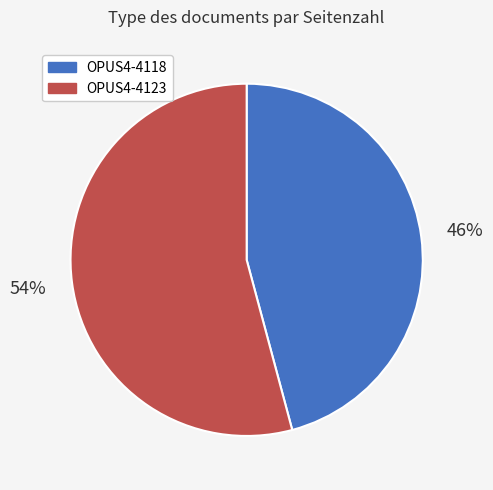

Is the sum of OPUS4-4123 and OPUS4-4118 greater than half?

Yes